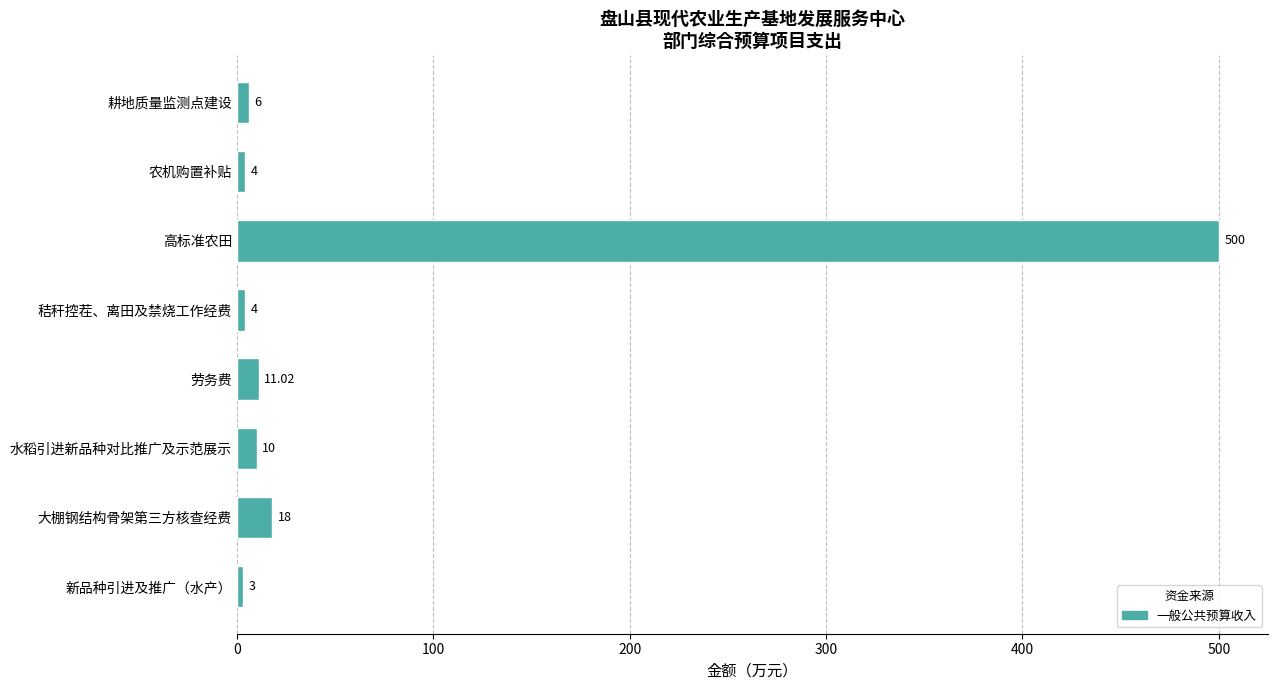

Approximately how many times larger is the value at 高标准农田 compared to 大棚钢结构骨架第三方核查经费?

27.8